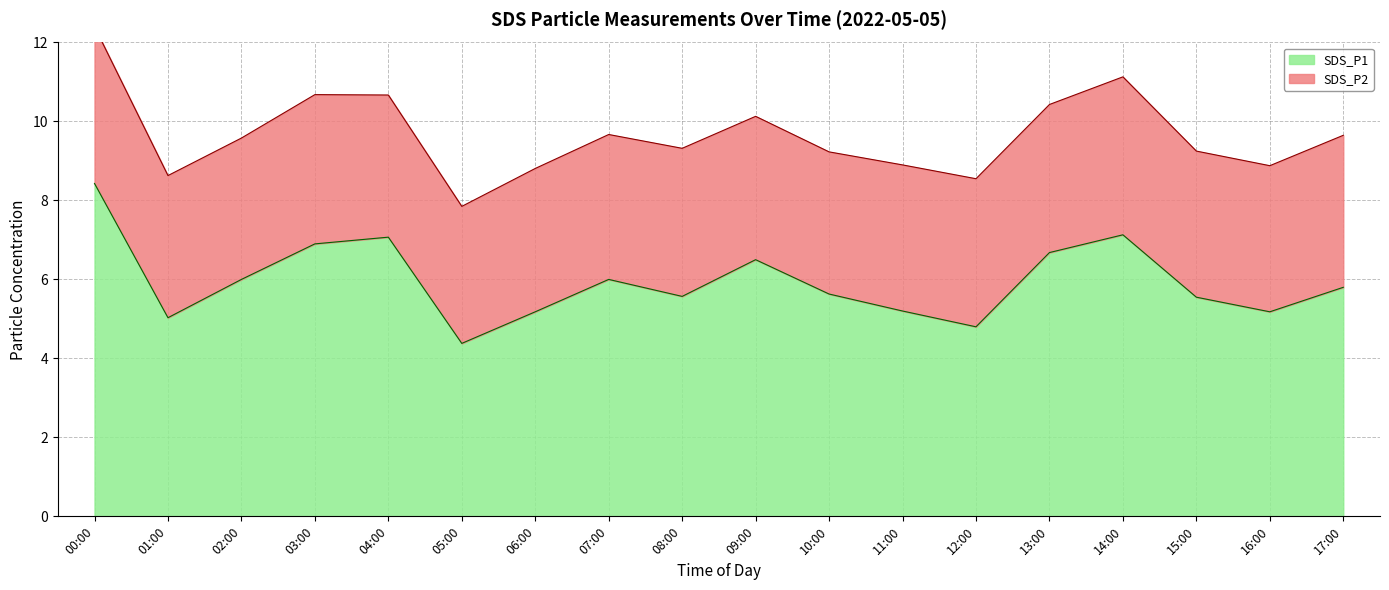

True or false: SDS_P1 has a value of 5.2 at 11:00.

True